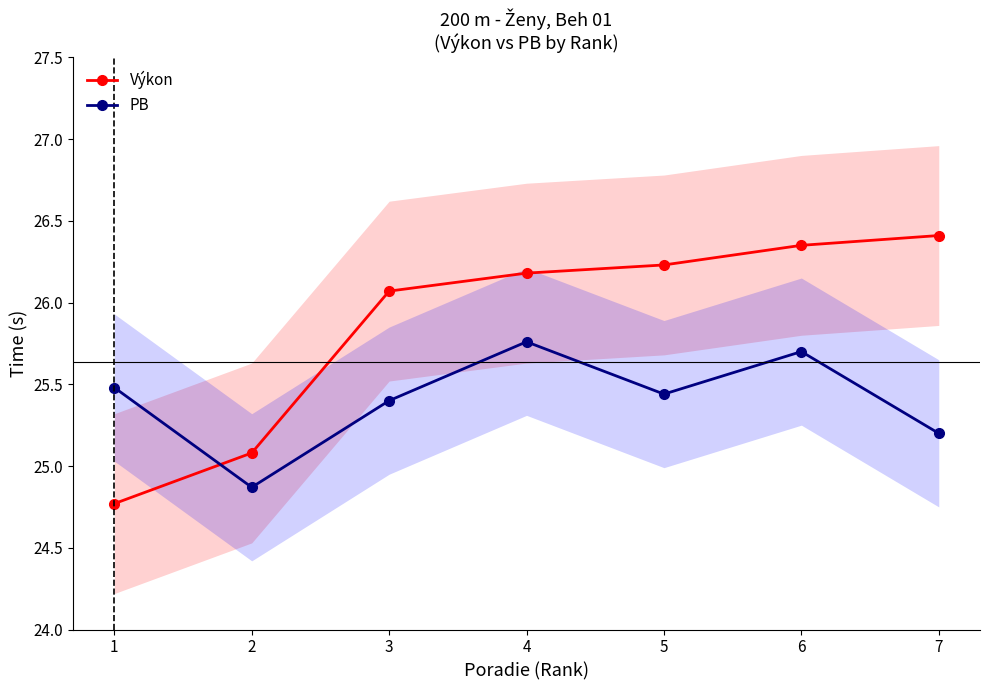

What is the value of the Výkon point at the 2nd from the left?

25.1